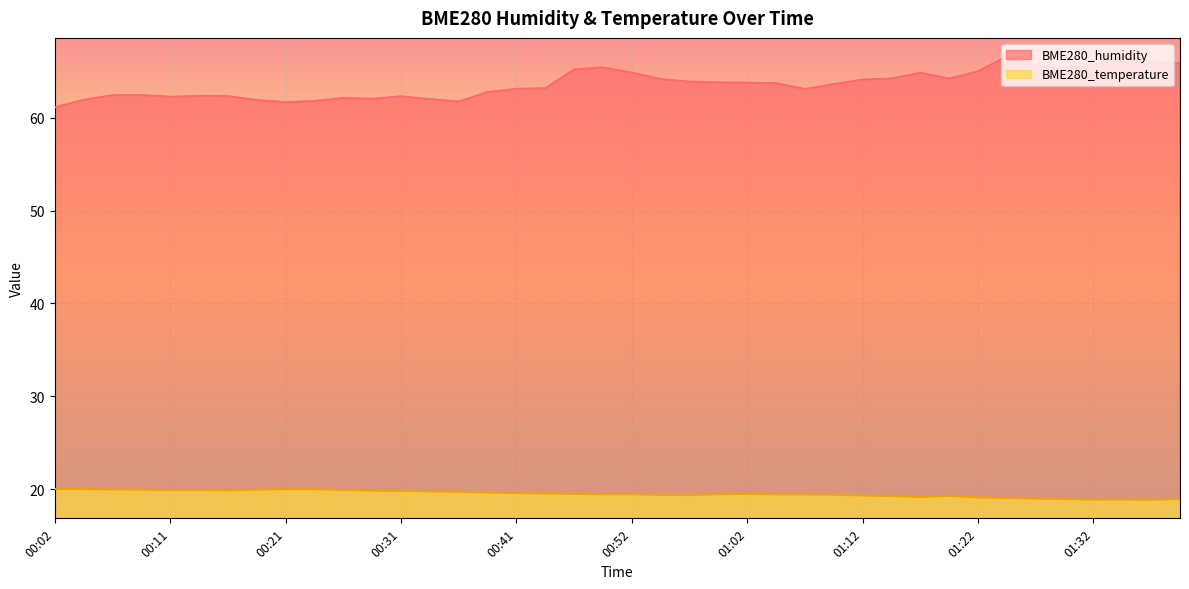

Reading left to right, extract all data points from this chart.

BME280_humidity: 61.1	61.9	62.4	62.4	62.3	62.3	62.3	61.9	61.7	61.8	62.1	62.0	62.3	62.0	61.7	62.8	63.1	63.2	65.2	65.4	64.9	64.2	63.9	63.8	63.8	63.7	63.1	63.6	64.1	64.2	64.8	64.2	65.0	66.6	65.6	65.3	65.7	66.5	66.0	65.9
BME280_temperature: 20.0	20.0	20.0	19.9	19.9	19.9	19.9	19.9	20.0	20.0	19.9	19.8	19.8	19.8	19.7	19.6	19.6	19.5	19.5	19.4	19.4	19.4	19.4	19.4	19.5	19.4	19.4	19.4	19.3	19.2	19.1	19.3	19.1	19.1	19.0	18.9	18.9	18.9	18.9	18.9